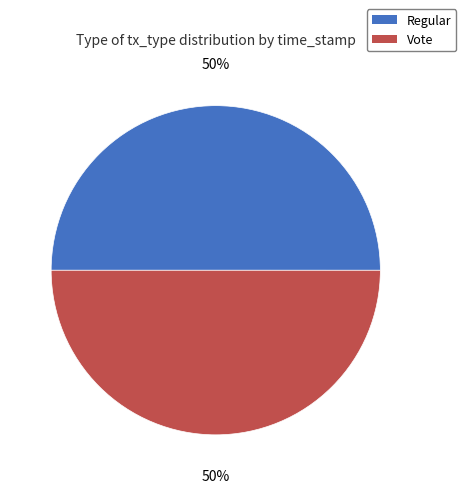

To the nearest percent, what portion does Regular represent?

50%